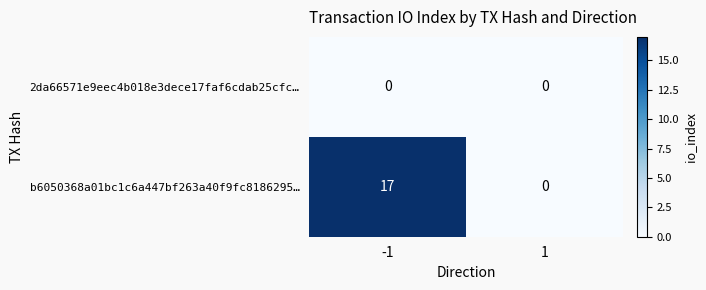

Which series has the largest total across all categories?

b6050368a01bc1c6a447bf263a40f9fc8186295…